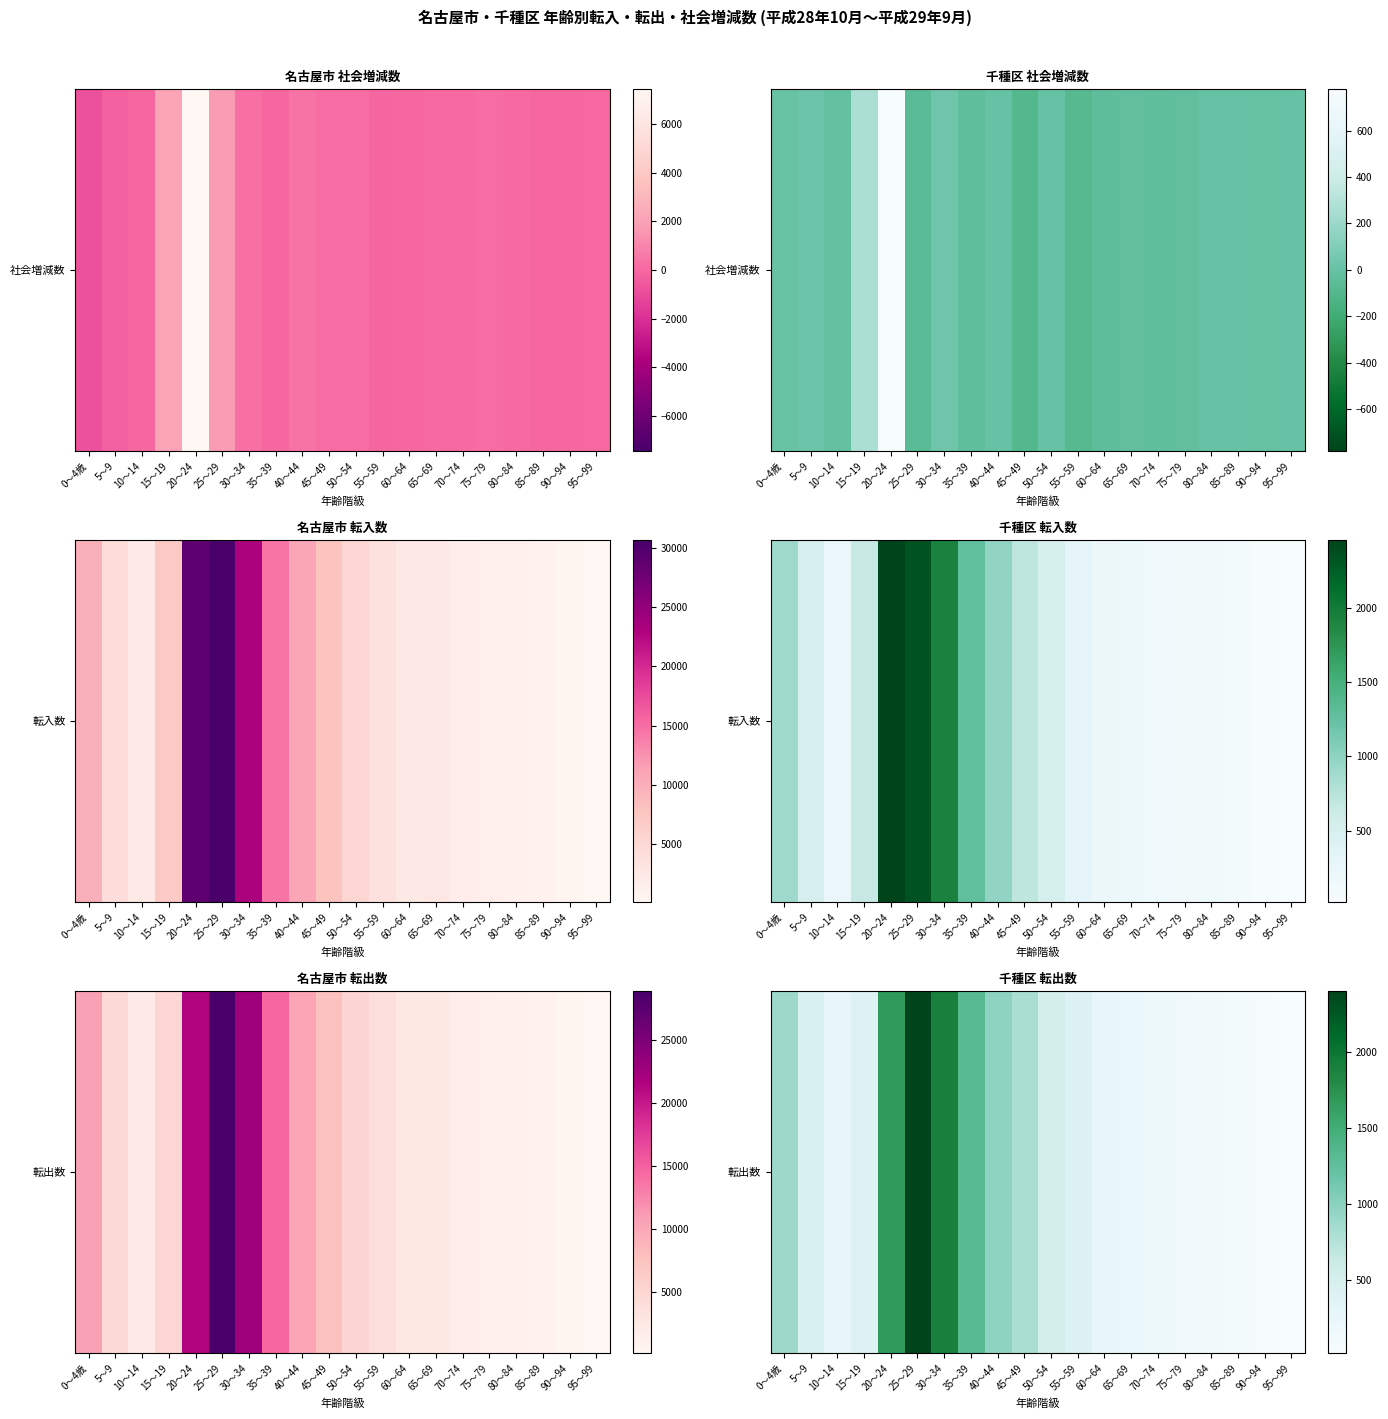

Between 50～54 and 65～69, which is larger?

50～54